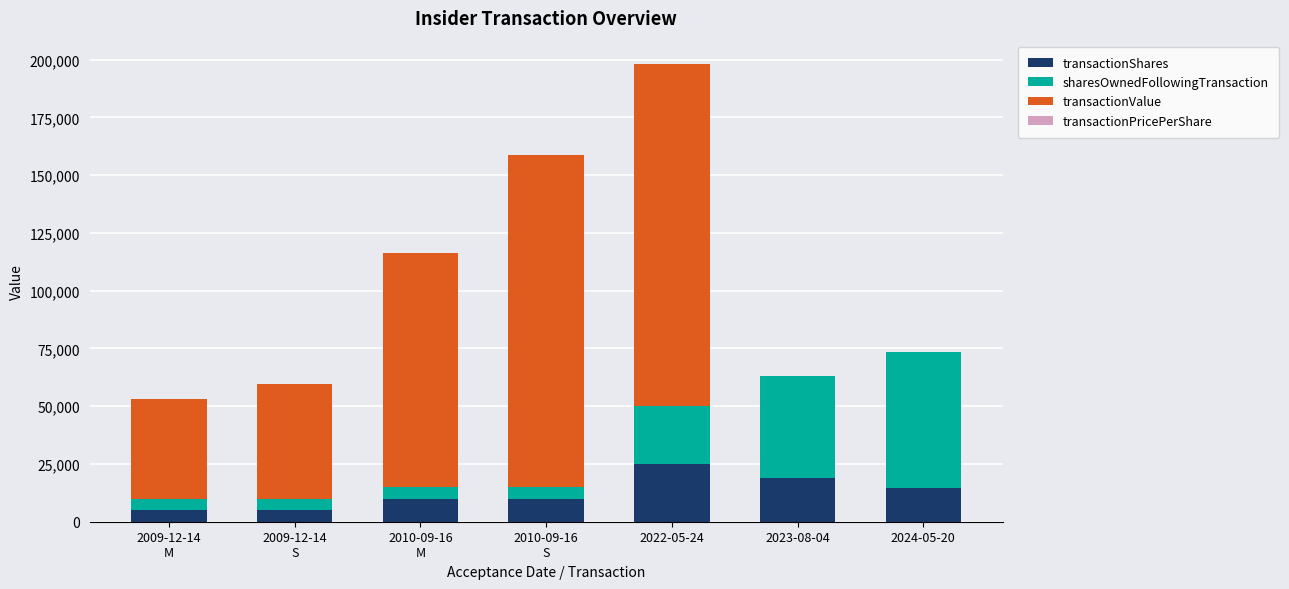

Does the chart contain stacked bars?

Yes